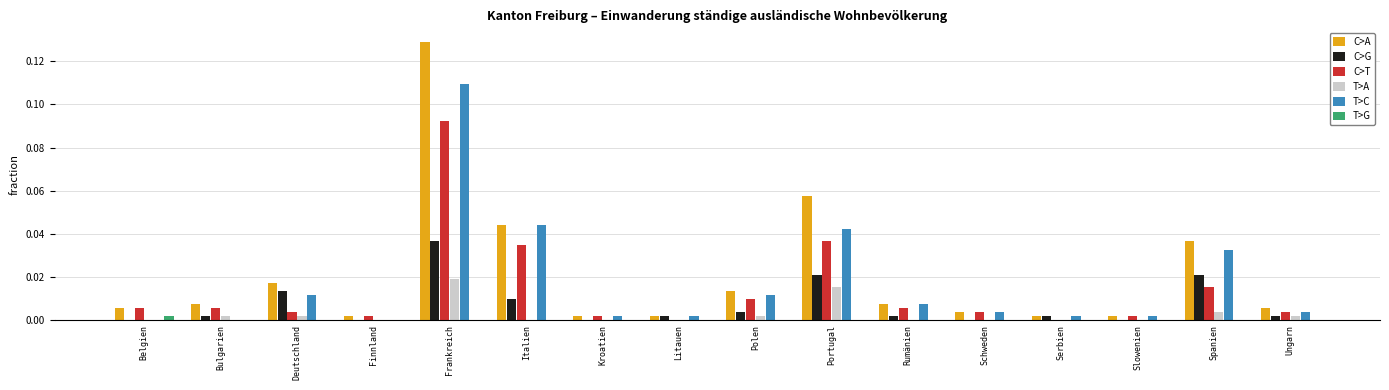

Which series has the widest spread of values?

C>A